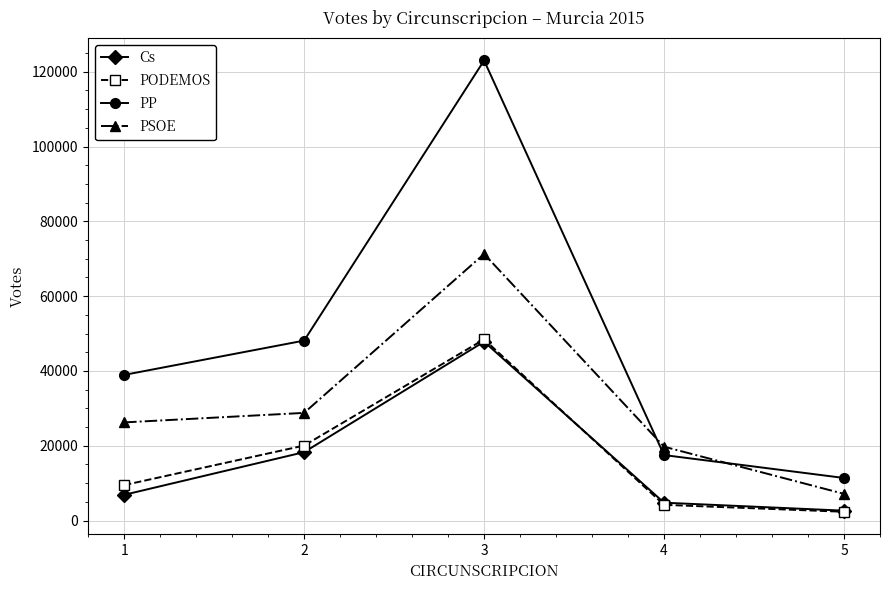

What is the difference between the maximum and minimum values in the PODEMOS series?

46096